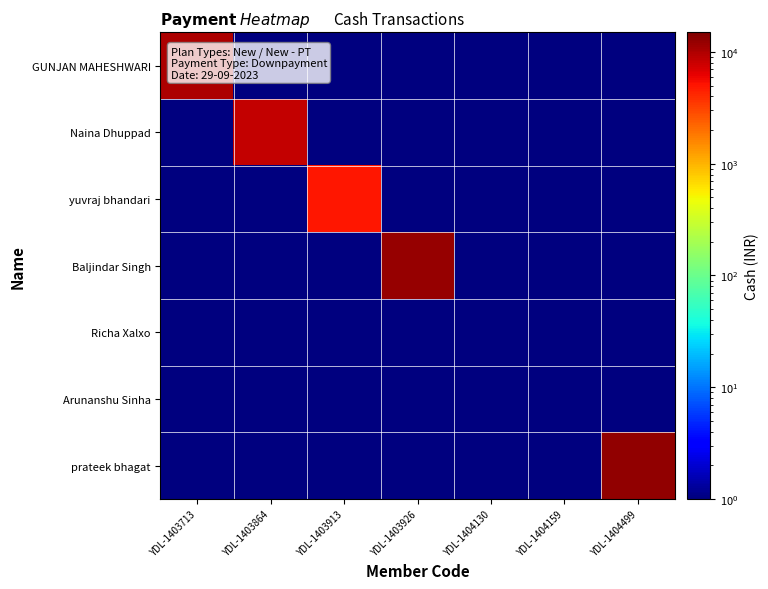

Between YDL-1404499 and YDL-1404159, which is larger?

YDL-1404499